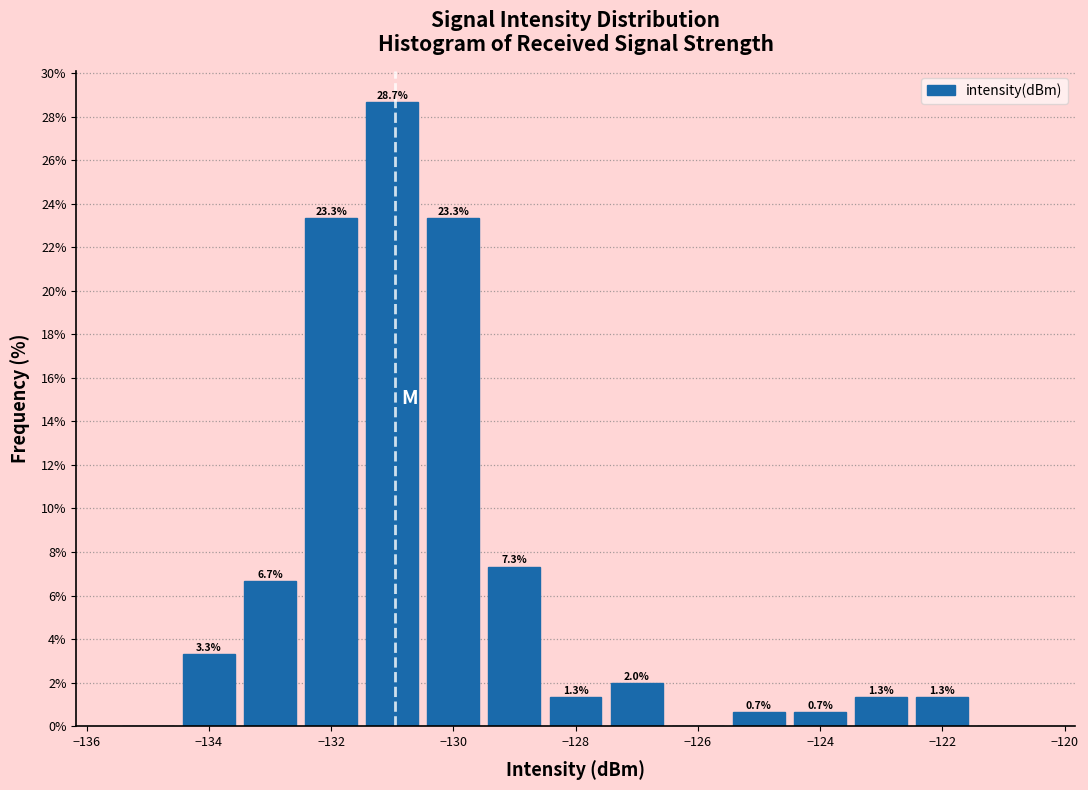

Which range on the x-axis has the tallest bar?

-131.5 to -130.5